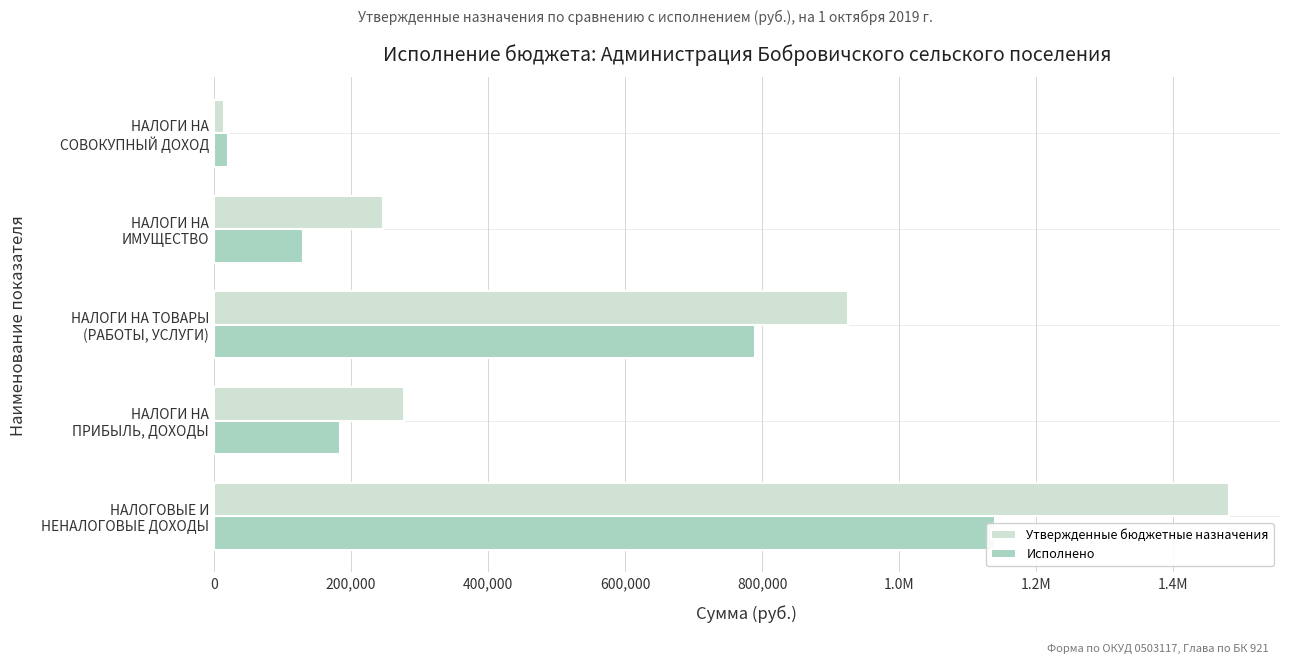

What is the difference between the highest and lowest values at НАЛОГИ НА СОВОКУПНЫЙ ДОХОД?

5364.4